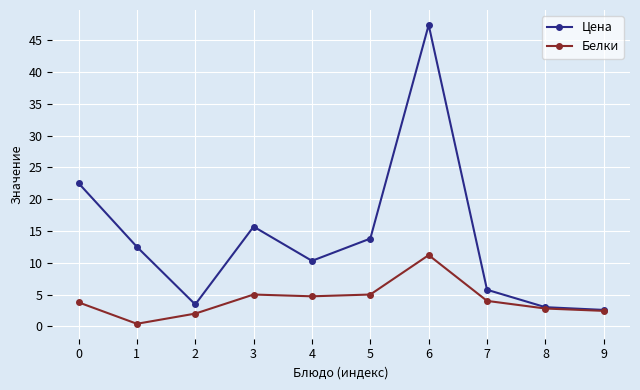

Where does the Белки series first go above 4?

3